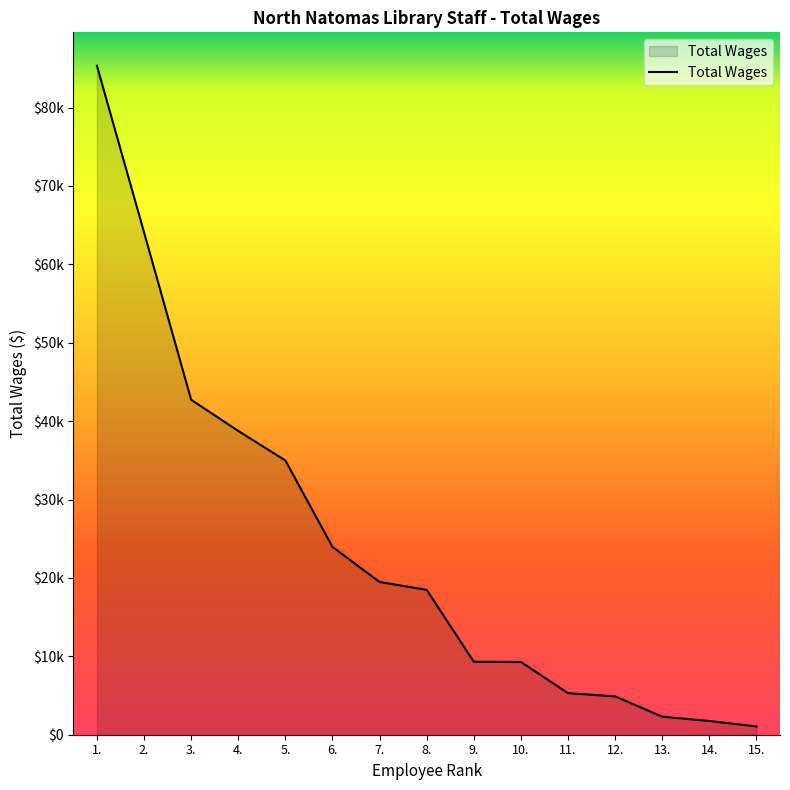

Does the chart have visible grid lines?

No